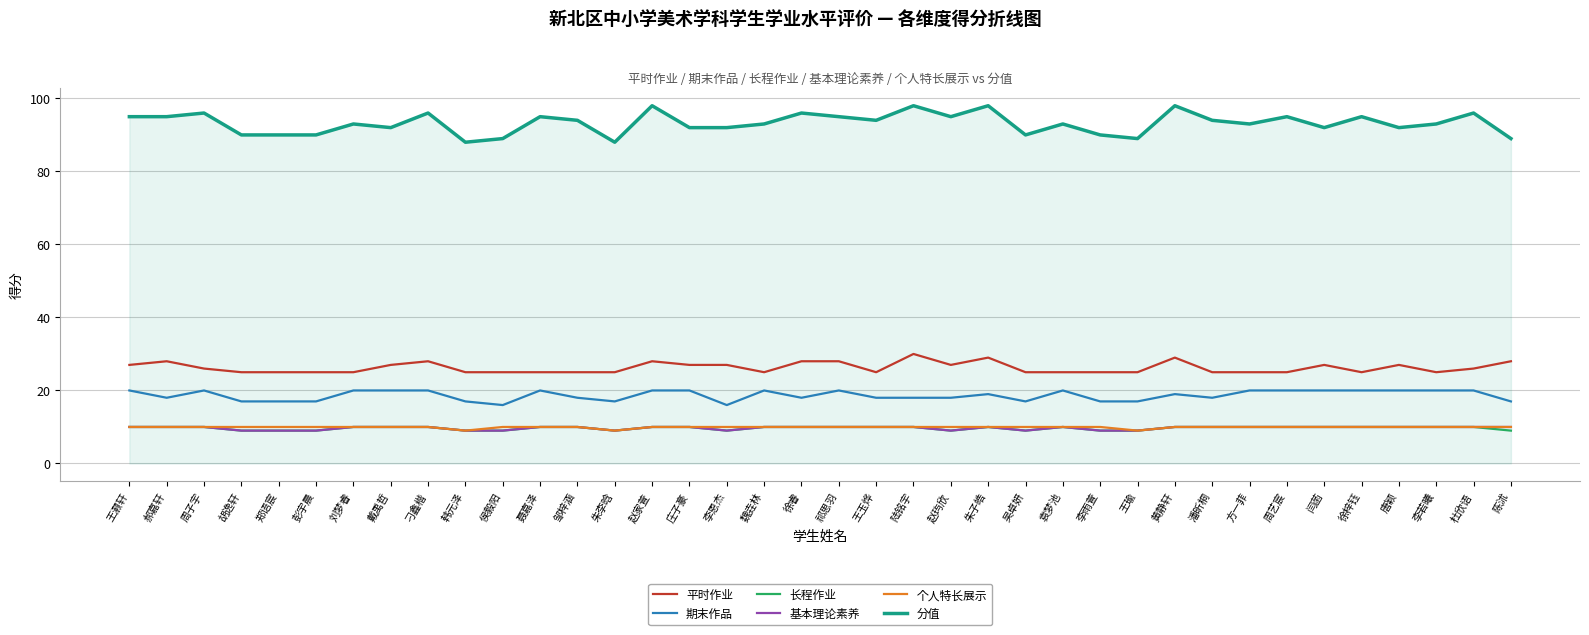

What are all the series names shown in the legend?

平时作业, 期末作品, 长程作业, 基本理论素养, 个人特长展示, 分值